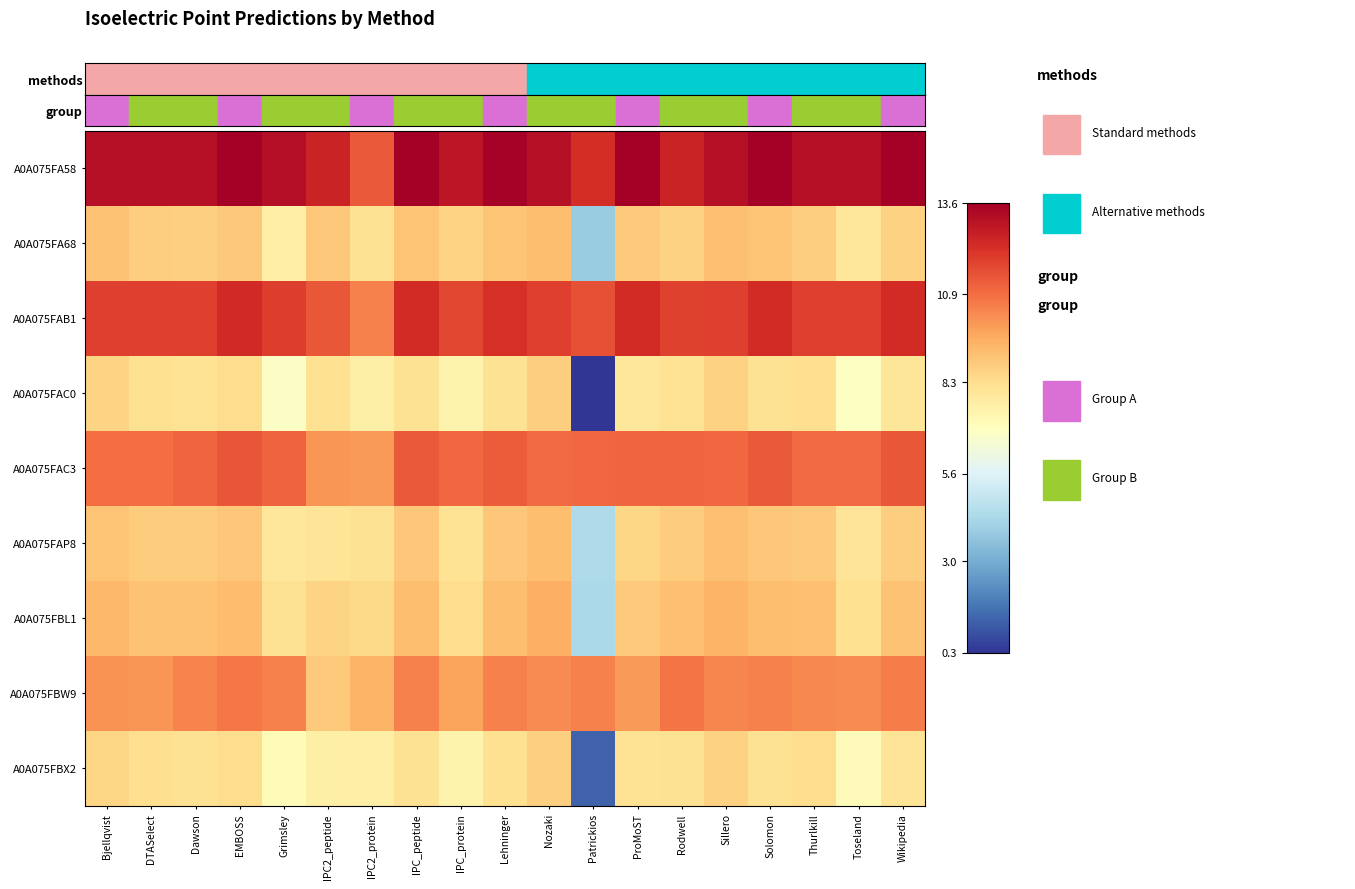

Count the number of categories in the chart.

19